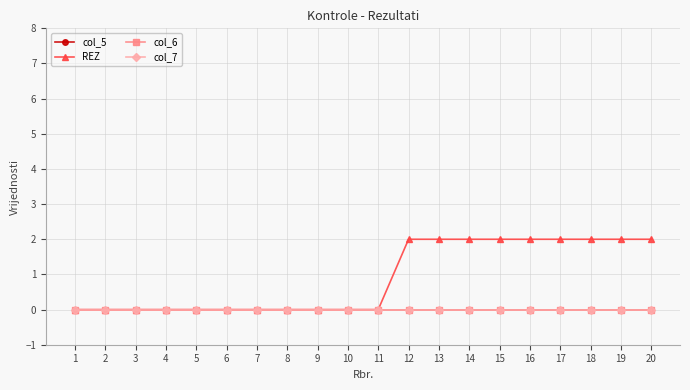

Which series has the largest total across all categories?

REZ